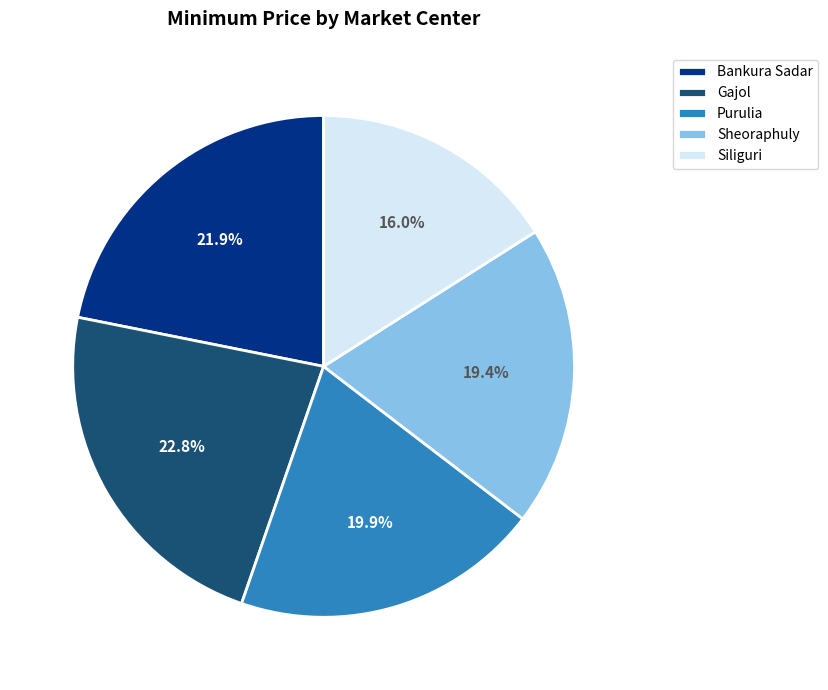

How many slices are in this pie chart?

5